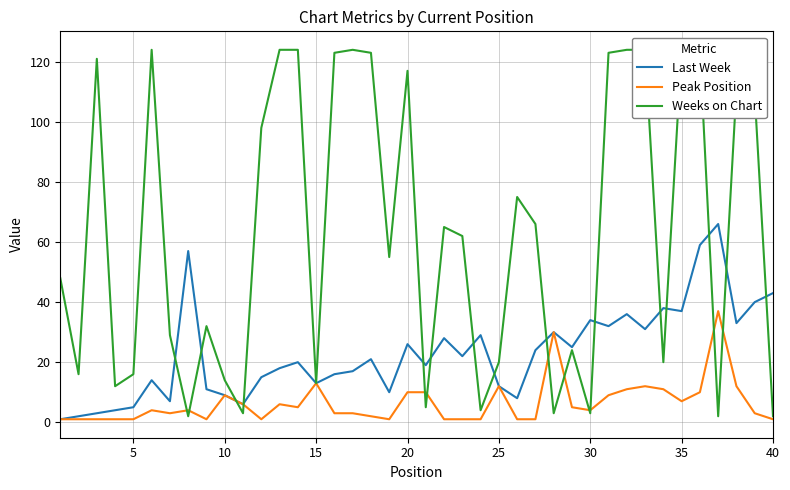

What is the highest value of the Last Week series?

66